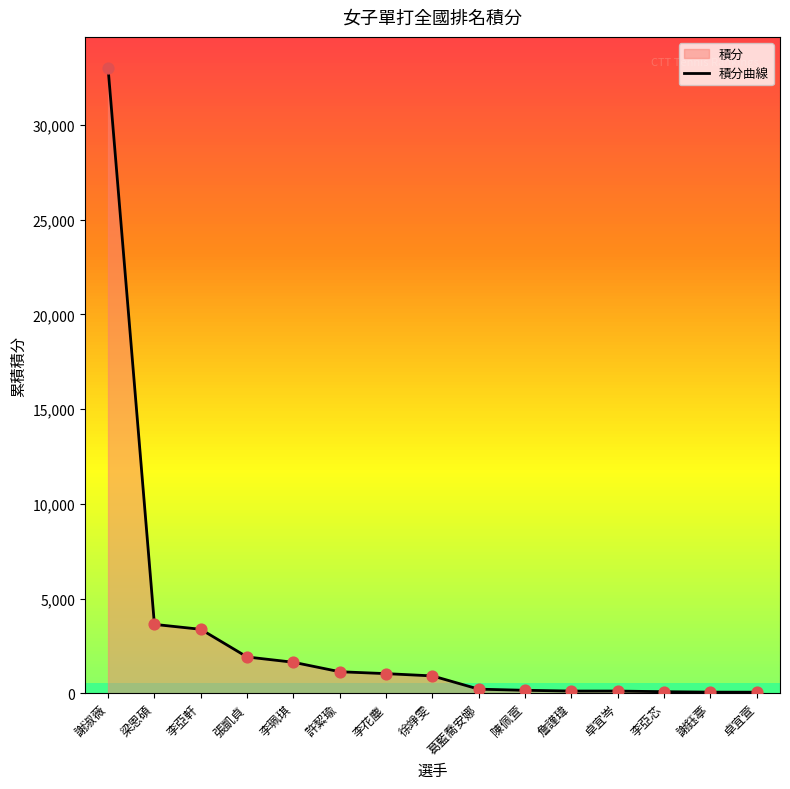

Between 徐竫雯 and 卓宜萱, which is larger?

徐竫雯